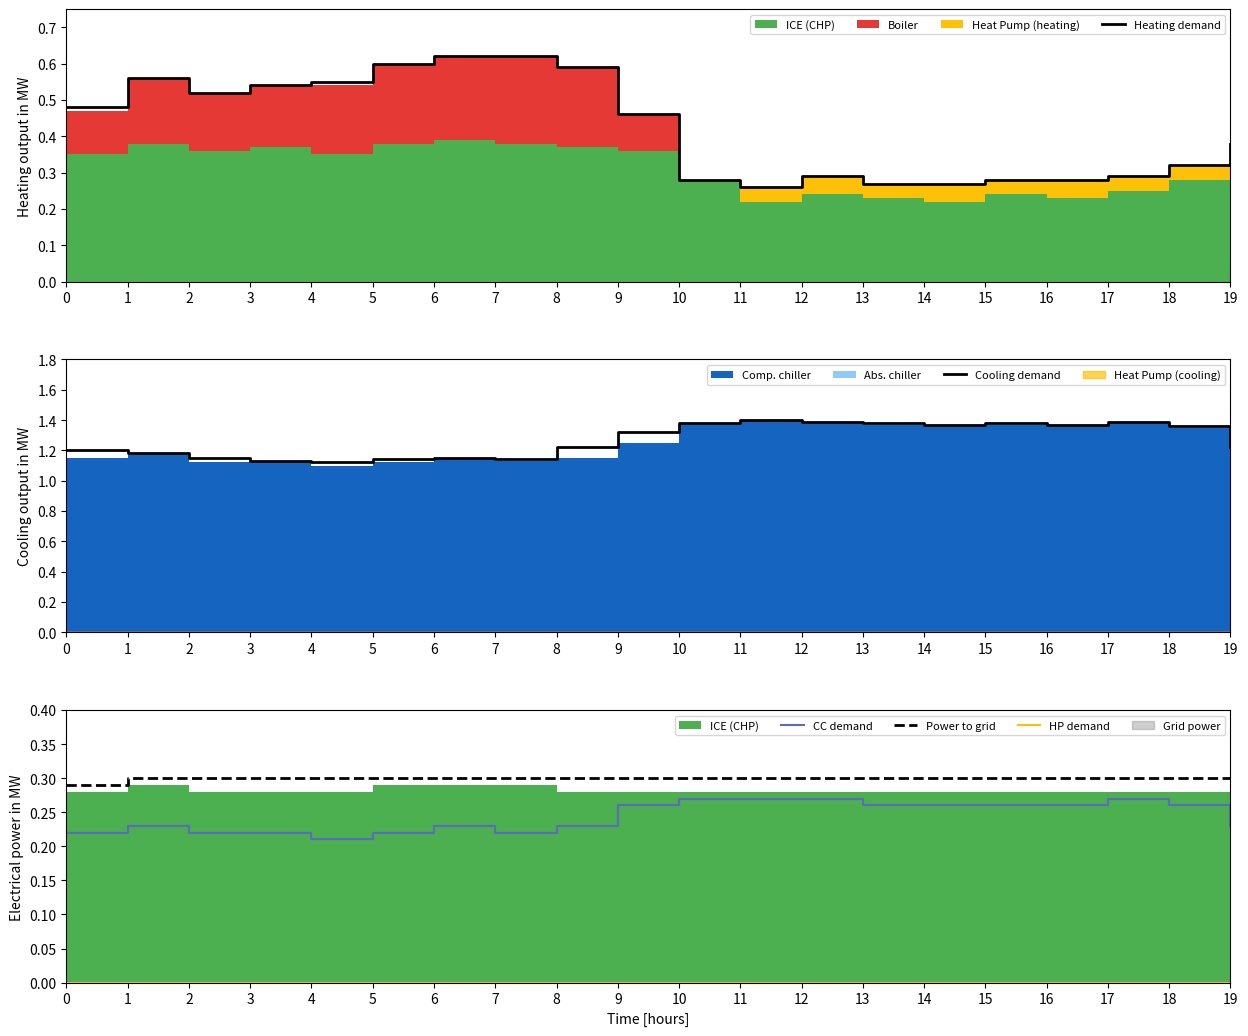

Is it true that Heating demand equals 0.4 at 14?

False